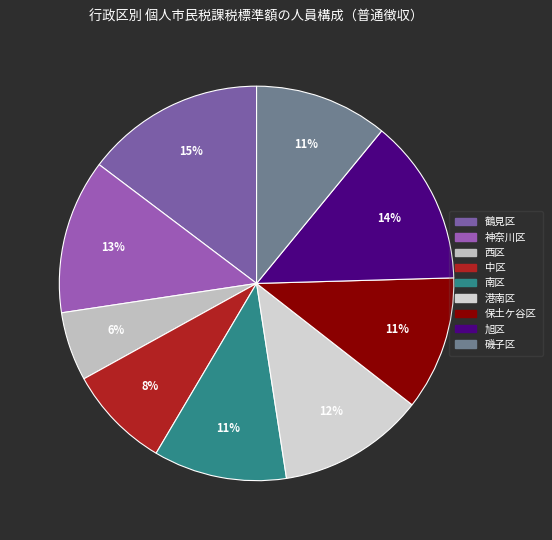

How many slices are in this pie chart?

9